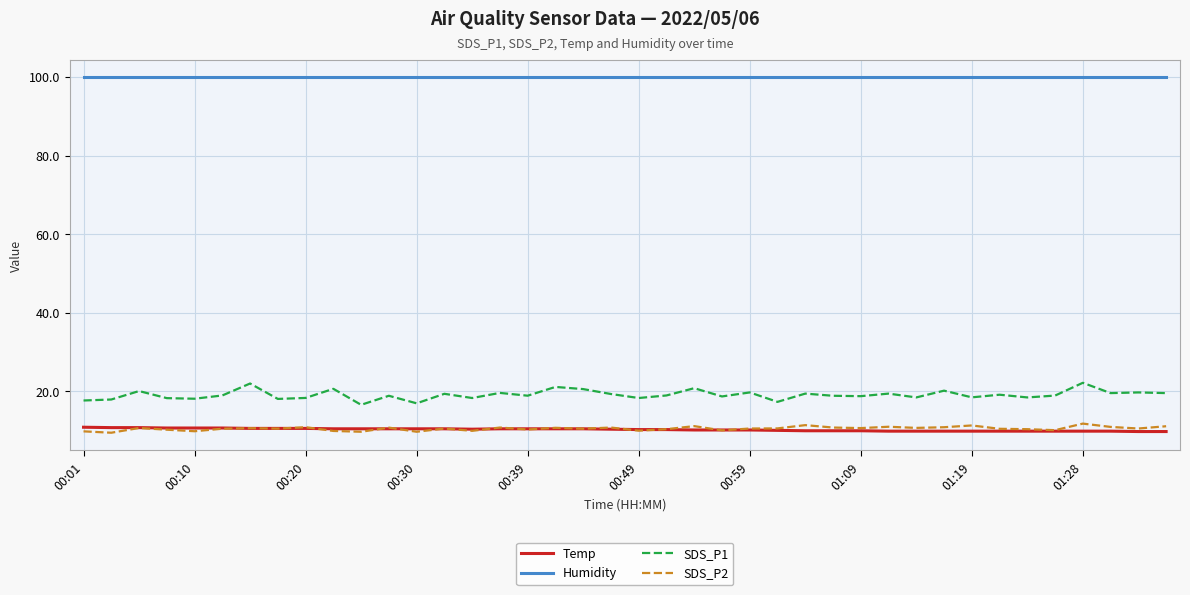

True or false: Humidity and SDS_P1 cross at least once.

False